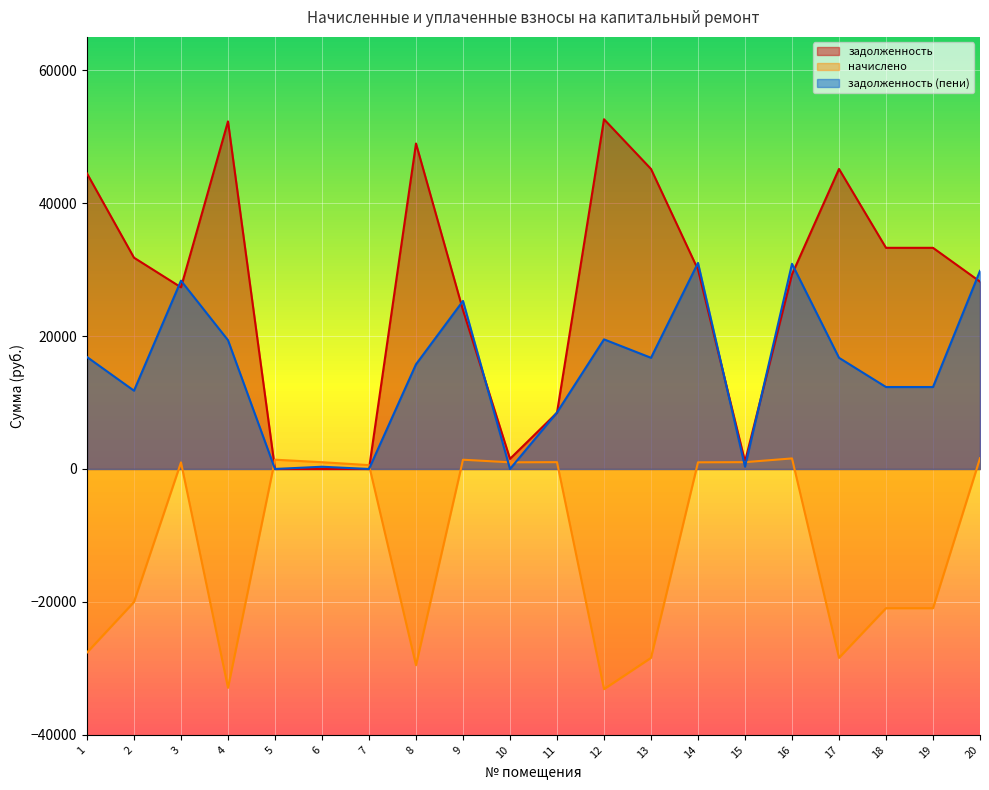

In задолженность, how many points are lower than both neighbors (excluding endpoints)?

3